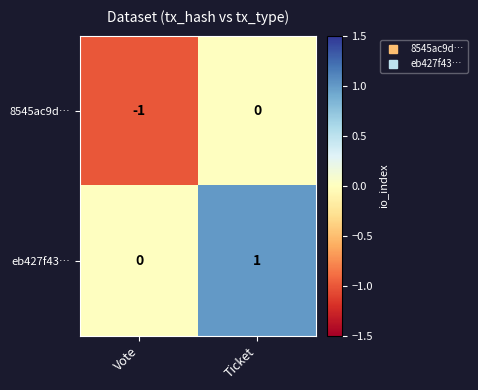

Reading right to left, what are all the values shown in this chart?

8545ac9d…: 0	-1
eb427f43…: 1	0